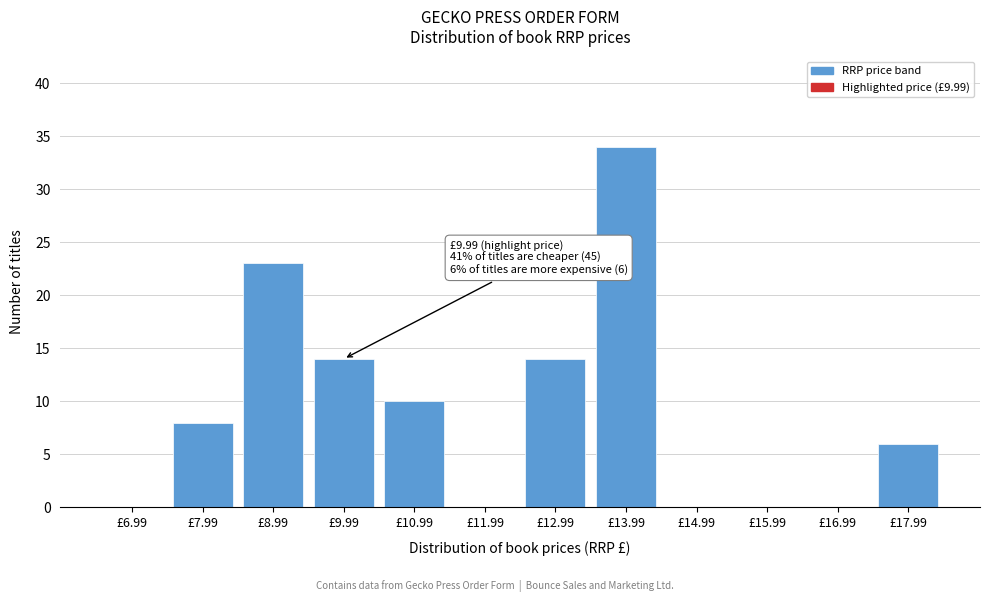

Reading left to right, transcribe all the data shown in this chart.

£6.99=0	£7.99=8	£8.99=23	£9.99=14	£10.99=10	£11.99=0	£12.99=14	£13.99=34	£14.99=0	£15.99=0	£16.99=0	£17.99=6